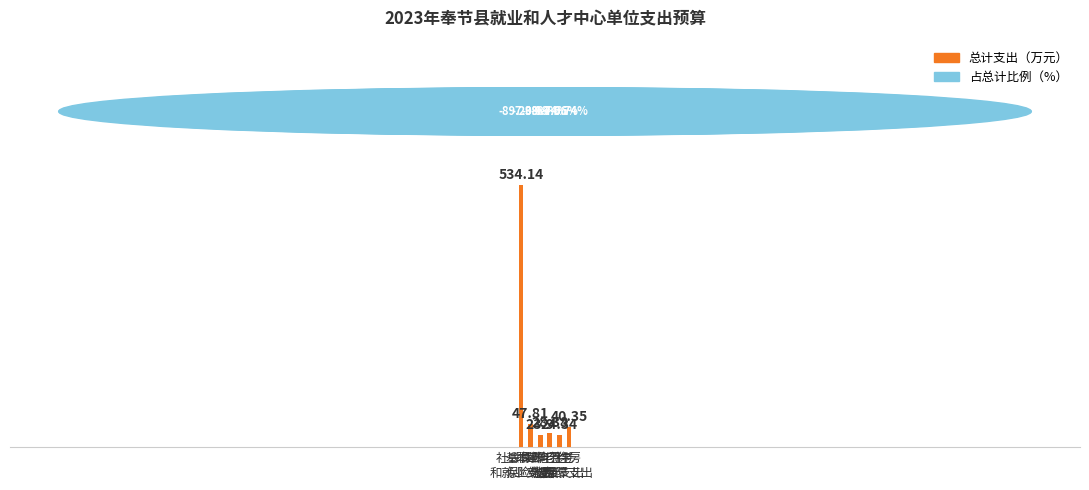

Where does the data first go above 40?

社会保障
和就业支出